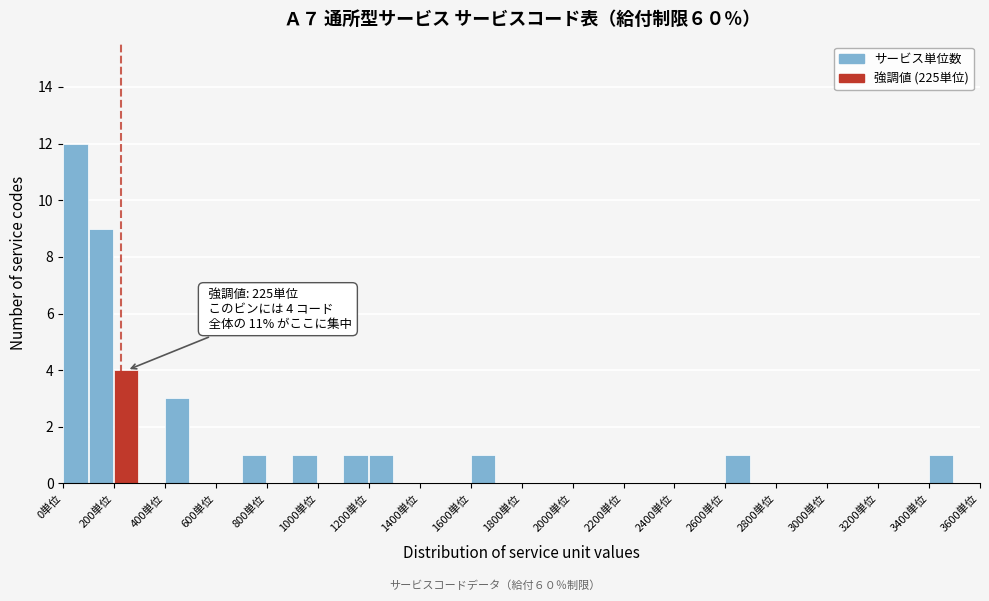

Over which range of the x-axis is the bar tallest?

0 to 100